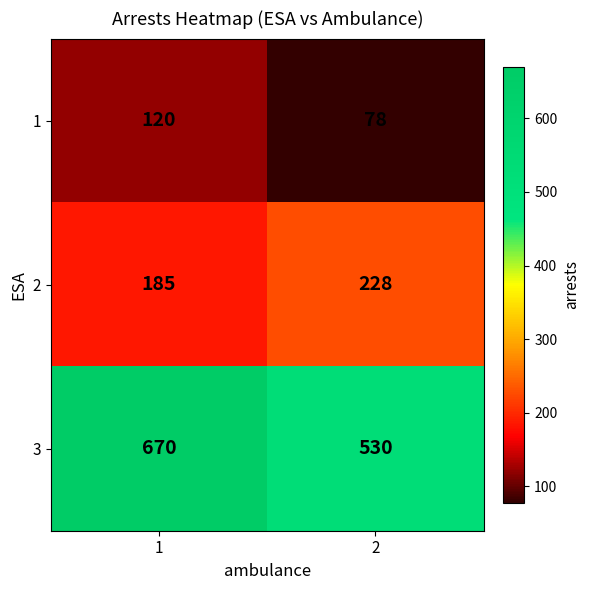

List the series in order of their peak value, lowest first.

1, 2, 3